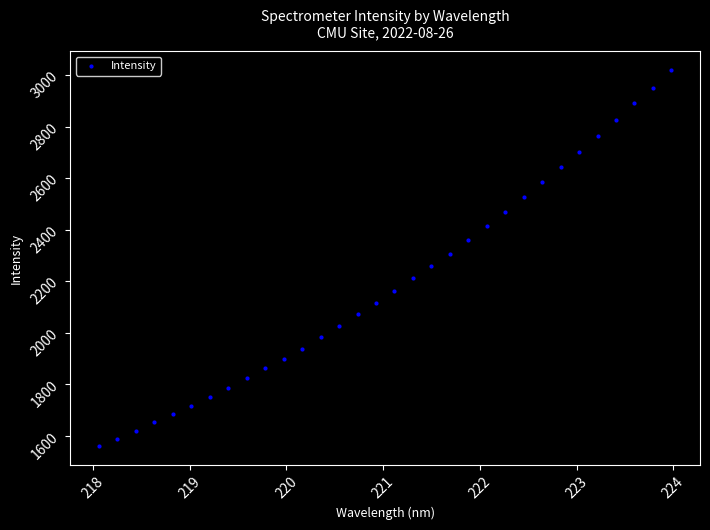

What is the range of X values (max minus min)?

5.9